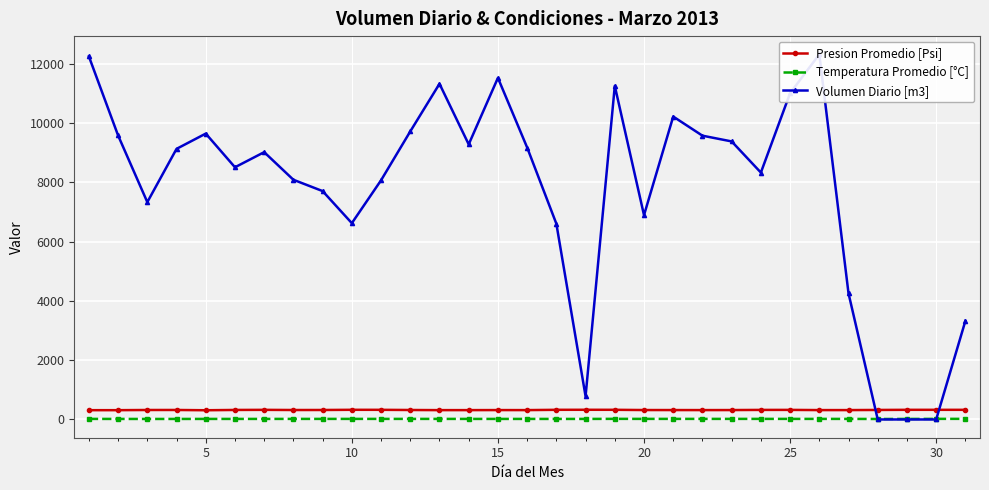

How many positive values does the Volumen Diario [m3] series have?

28